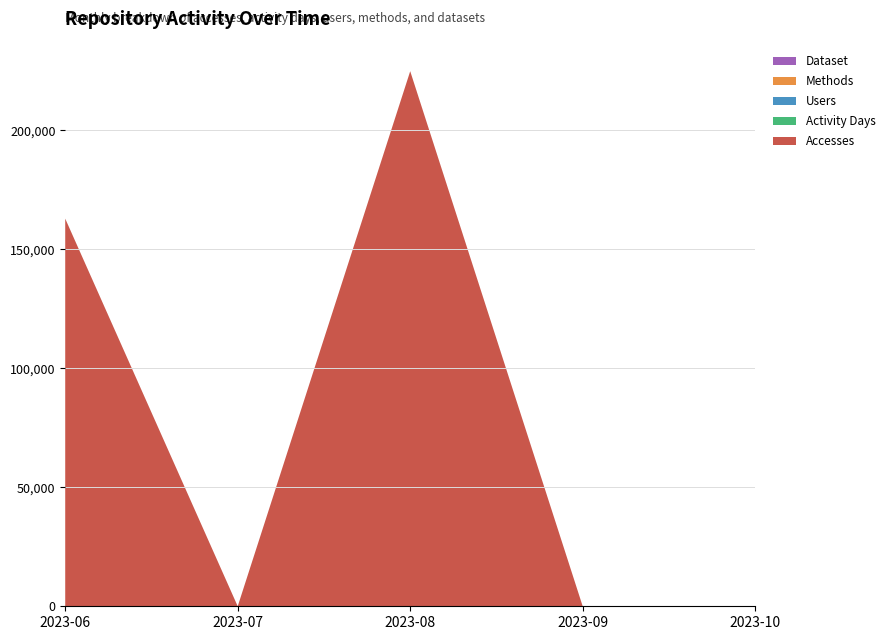

Reading left to right, extract all data points from this chart.

Accesses: 2023-06=162827	2023-07=0	2023-08=224756	2023-09=0	2023-10=1
Activity Days: 2023-06=6	2023-07=0	2023-08=7	2023-09=0	2023-10=1
Users: 2023-06=2	2023-07=0	2023-08=1	2023-09=0	2023-10=1
Methods: 2023-06=1	2023-07=0	2023-08=2	2023-09=0	2023-10=1
Dataset: 2023-06=1	2023-07=0	2023-08=1	2023-09=0	2023-10=1